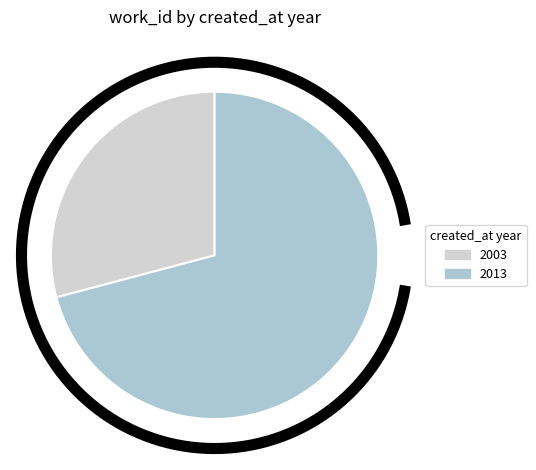

Which has a higher value, 2003 or 2013?

2013